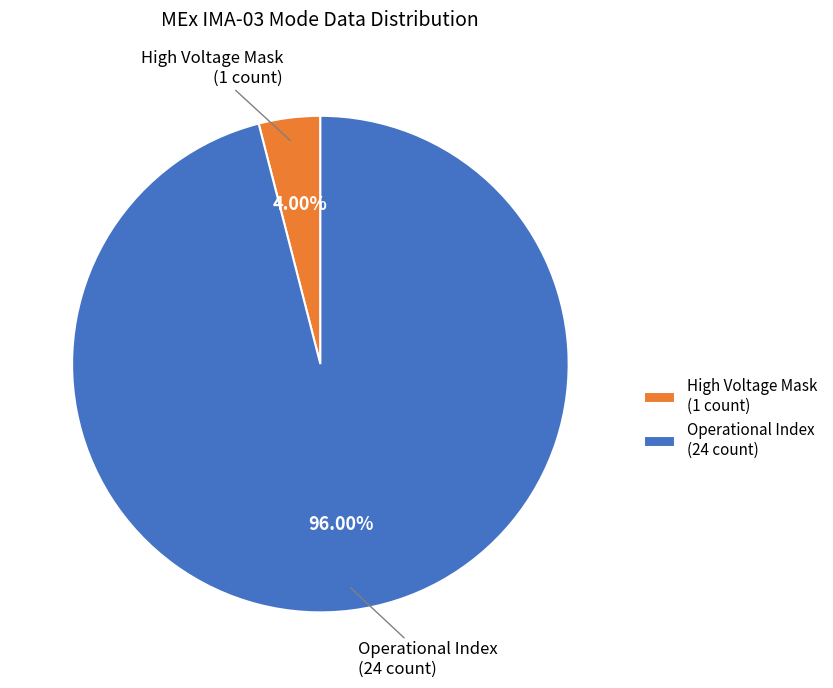

To the nearest percent, what is the difference between the largest and smallest slice percentages?

92%